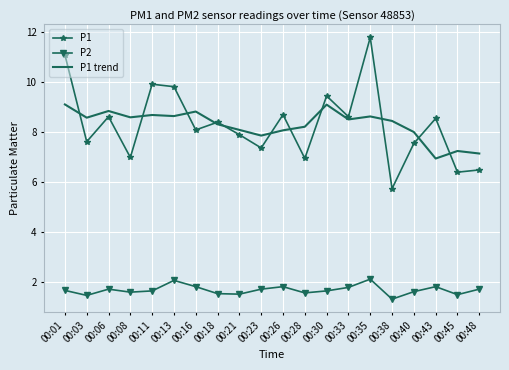

What is the minimum value for P1 trend?

6.9